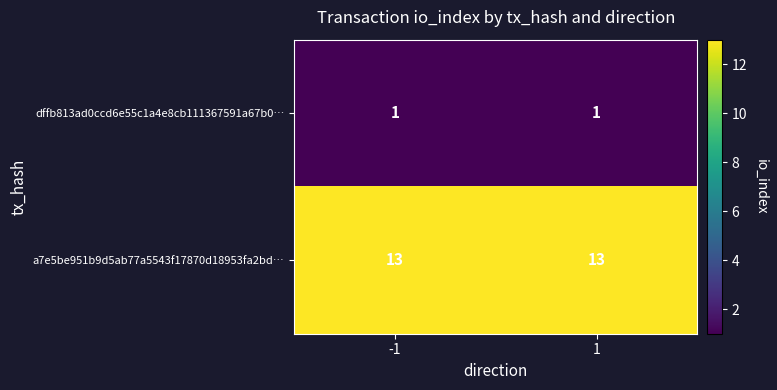

True or false: dffb813ad0ccd6e55c1a4e8cb111367591a67b0… has a value of 1 at -1.

True